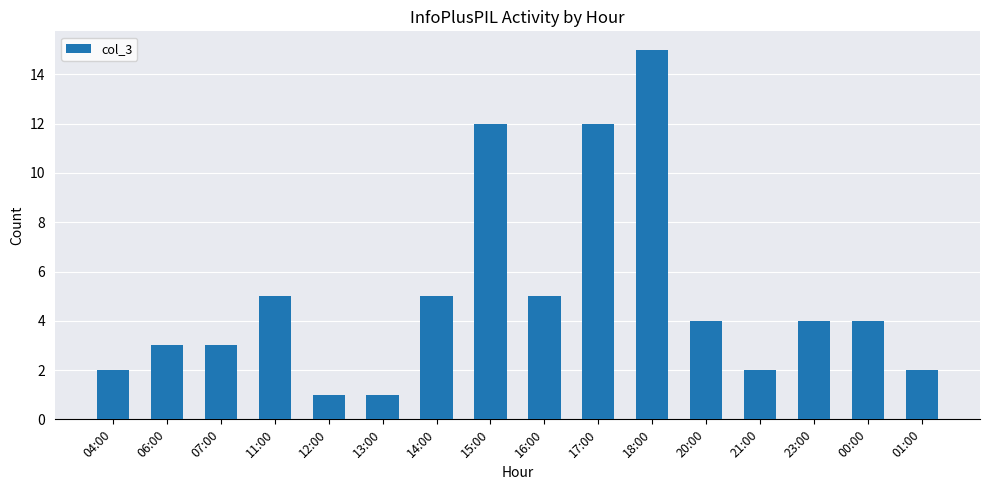

Approximately how many times larger is the value at 16:00 compared to 06:00?

1.7